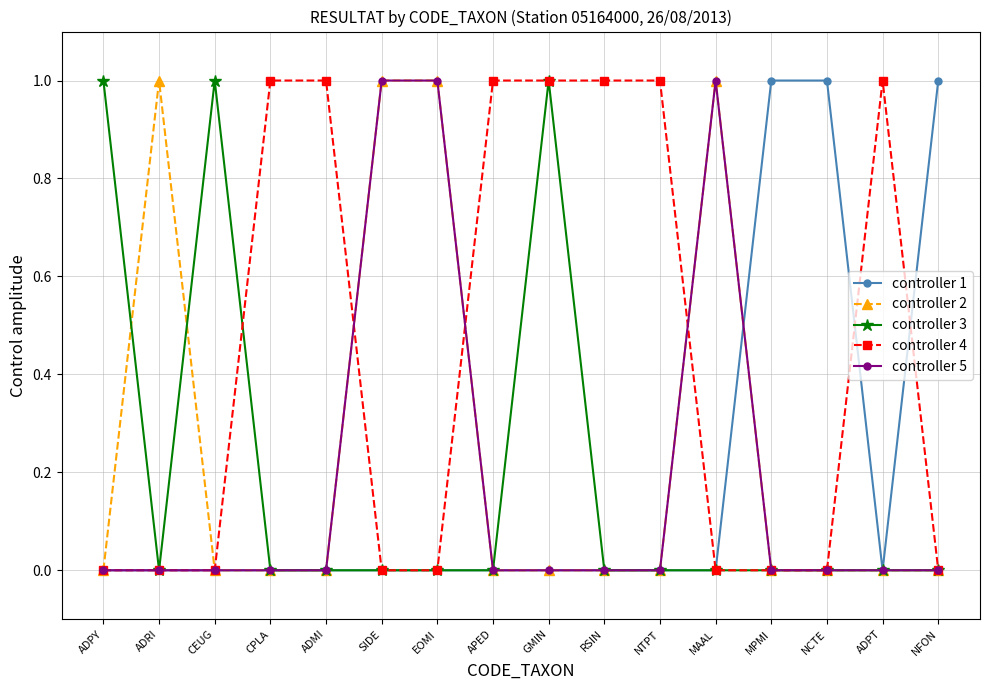

Where is the first local minimum for controller 3?

ADRI